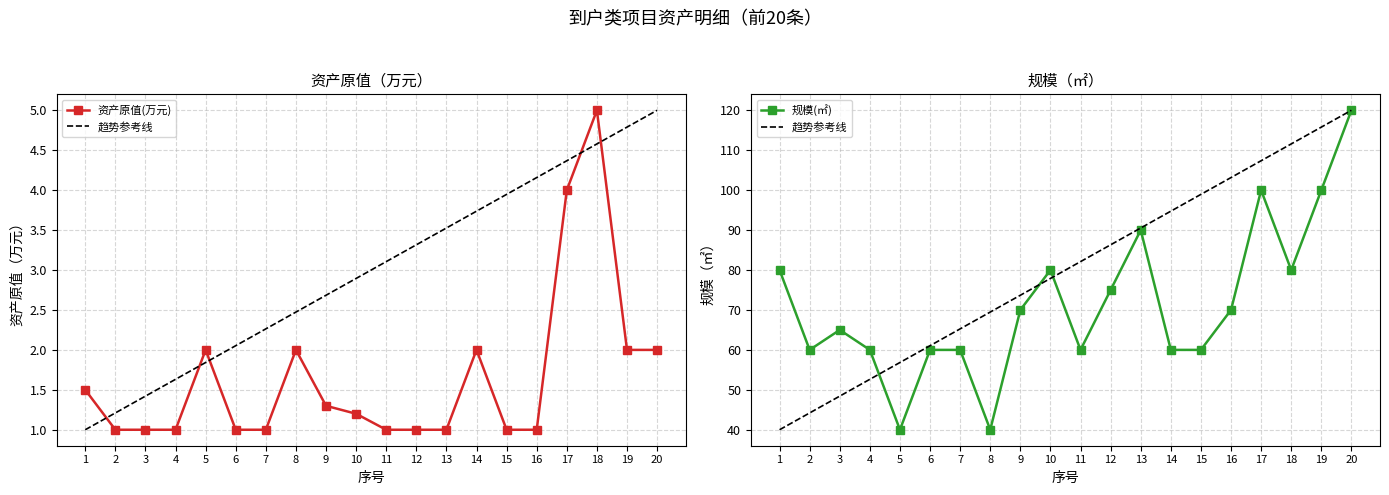

At which category is the sum across all series the highest?

20